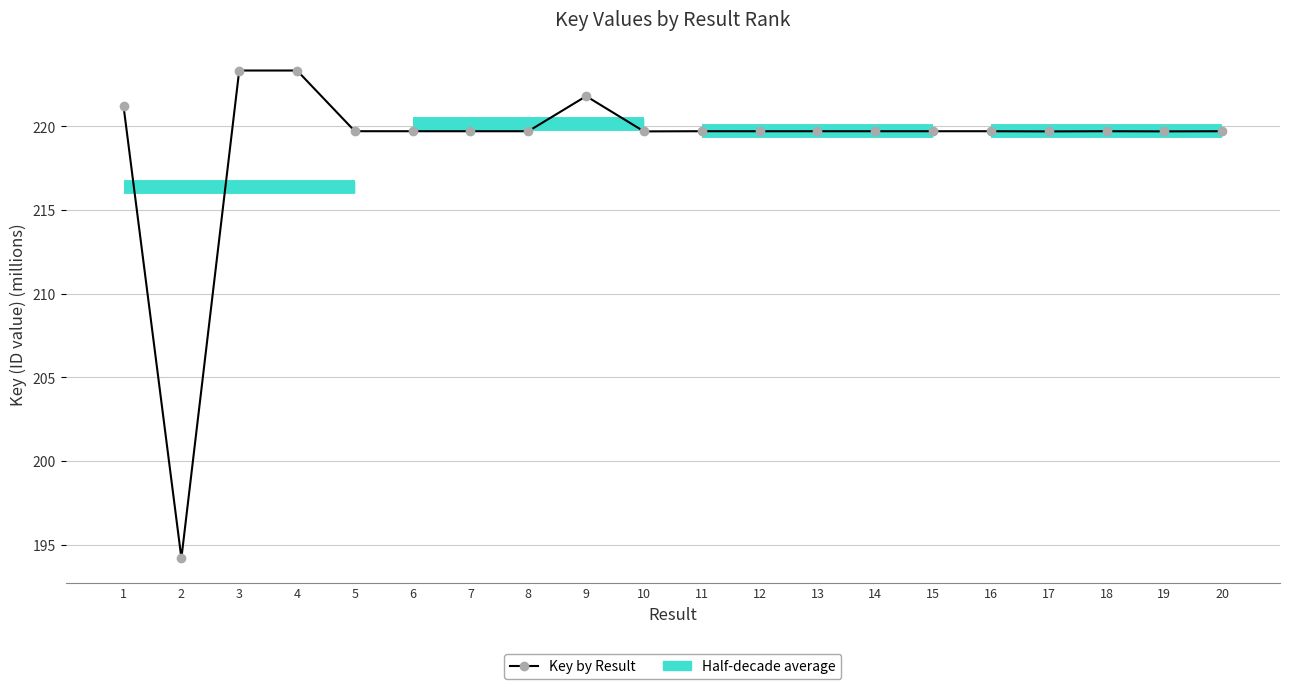

Reading left to right, list all the values displayed in this chart.

1=221.2	2=194.2	3=223.3	4=223.3	5=219.7	6=219.7	7=219.7	8=219.7	9=221.8	10=219.7	11=219.7	12=219.7	13=219.7	14=219.7	15=219.7	16=219.7	17=219.7	18=219.7	19=219.7	20=219.7